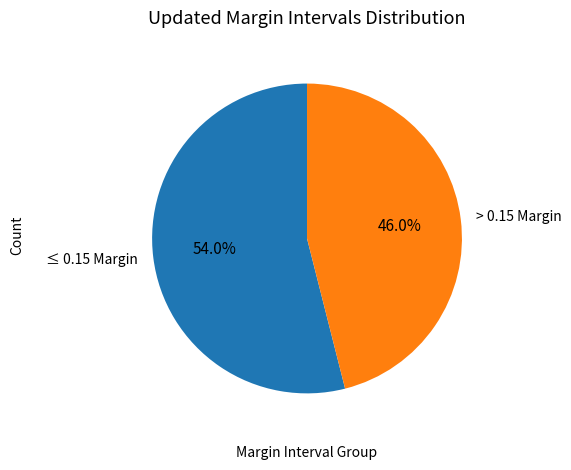

Rank the categories by value from lowest to highest.

> 0.15 Margin, ≤ 0.15 Margin